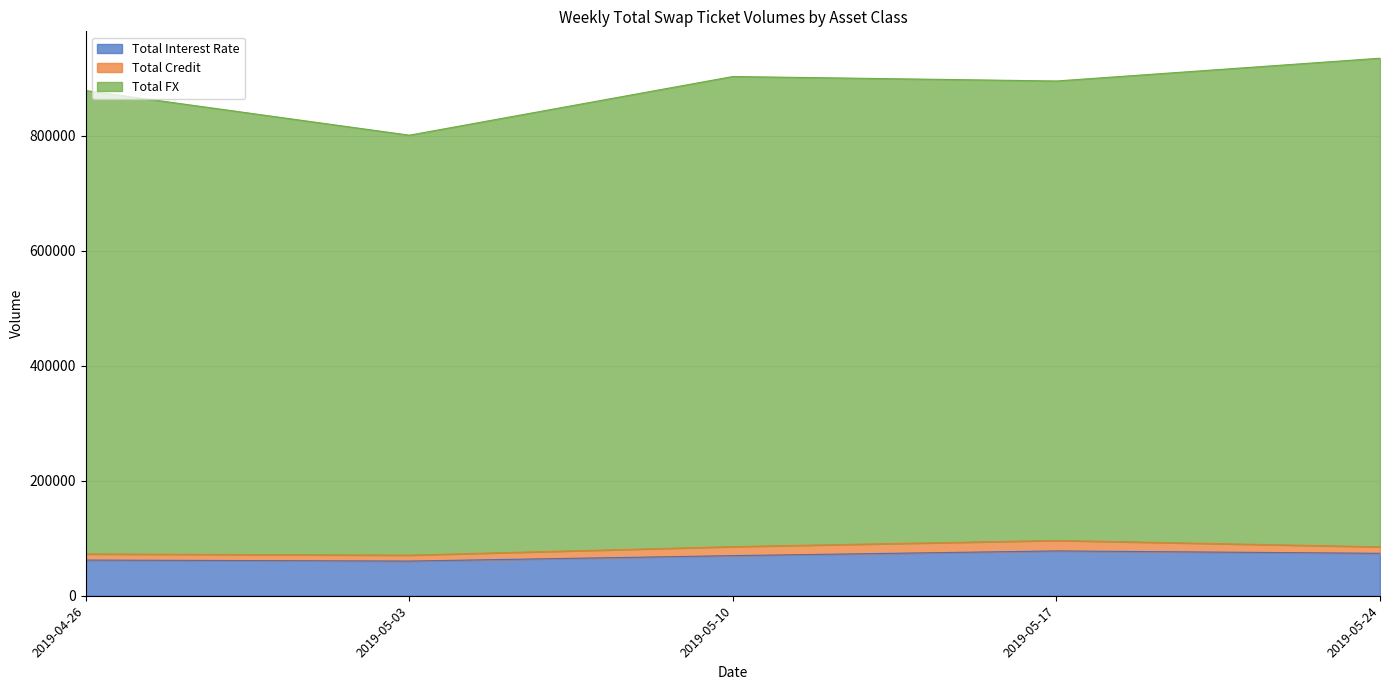

What is the sum of all Total Interest Rate values?

344744